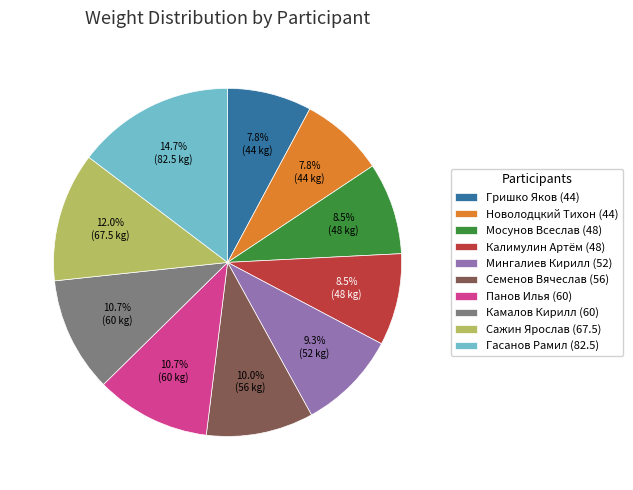

Does any single category account for the majority?

No